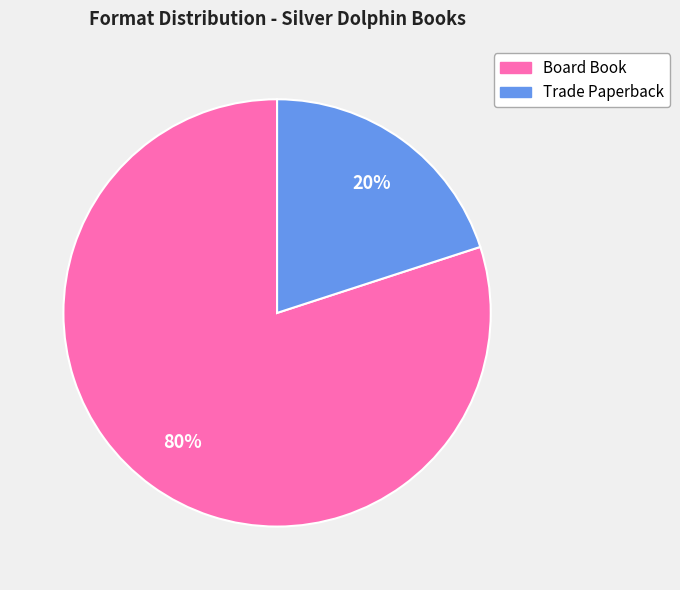

What is the largest slice in the pie chart?

Board Book